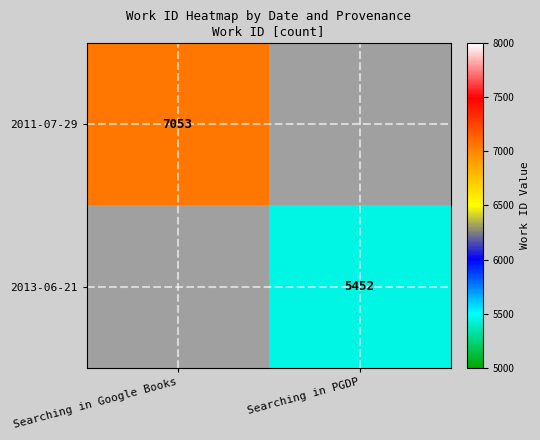

True or false: 2011-07-29 has a value of 7053 at Searching in Google Books.

True